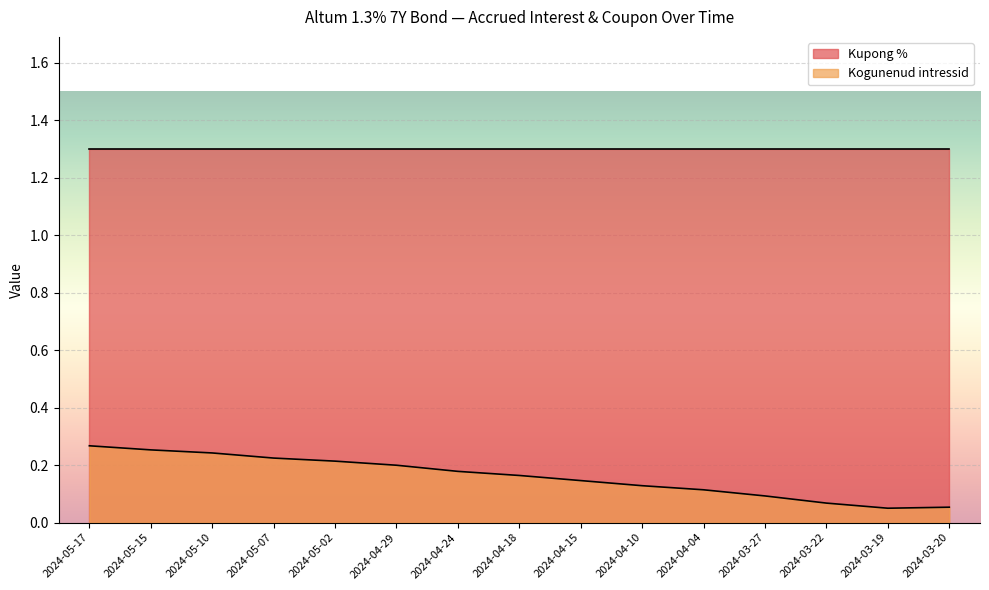

What is the difference between the maximum and minimum values?

0.2